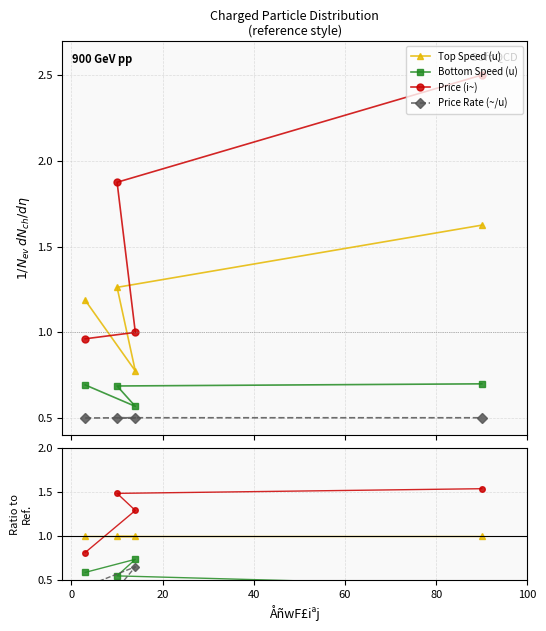

Which series has the largest total across all categories?

Price (i~)